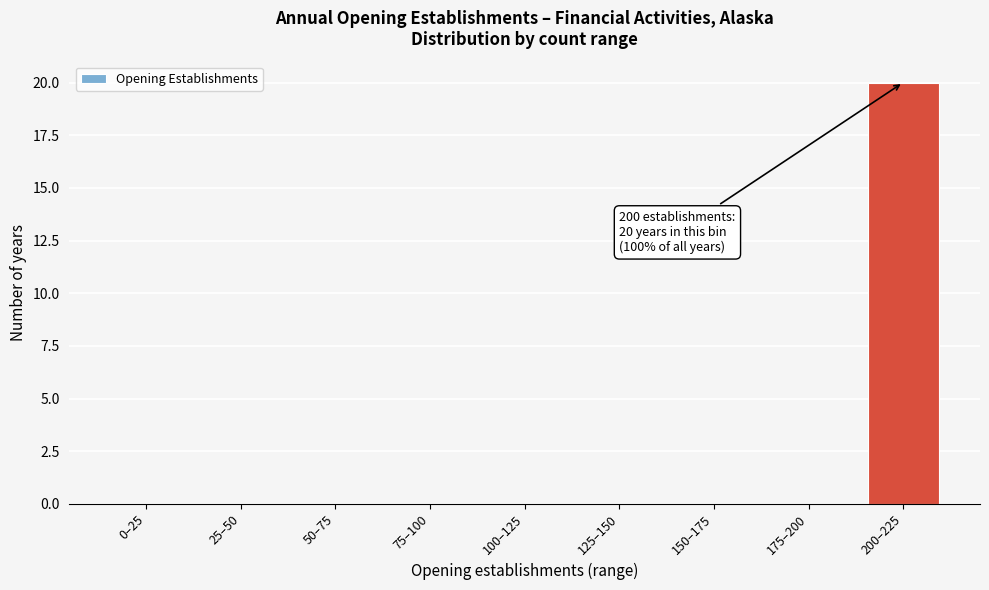

Reading left to right, list all the values displayed in this chart.

0–25=0	25–50=0	50–75=0	75–100=0	100–125=0	125–150=0	150–175=0	175–200=0	200–225=20